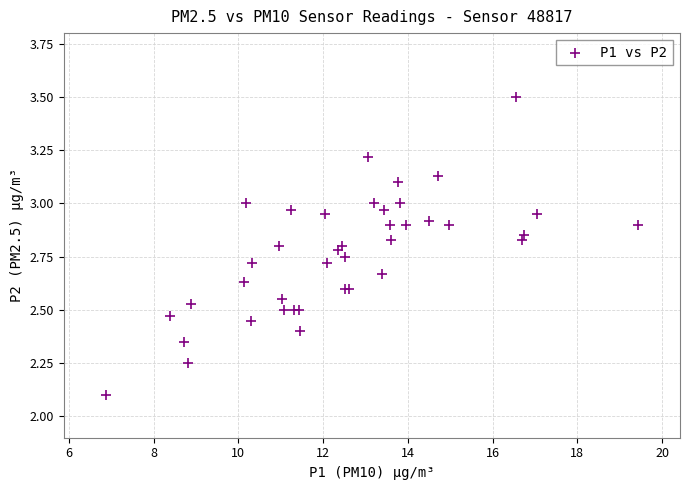

What Y value in the scatter plot is closest to 2?

2.1